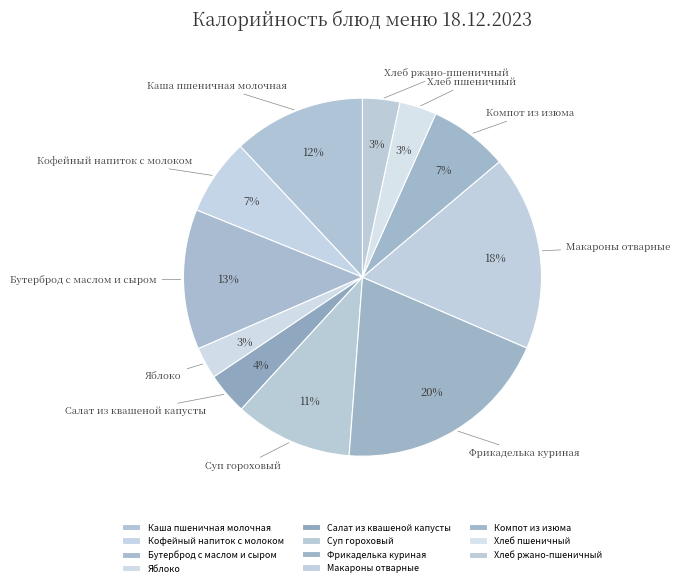

Does any single category account for the majority?

No